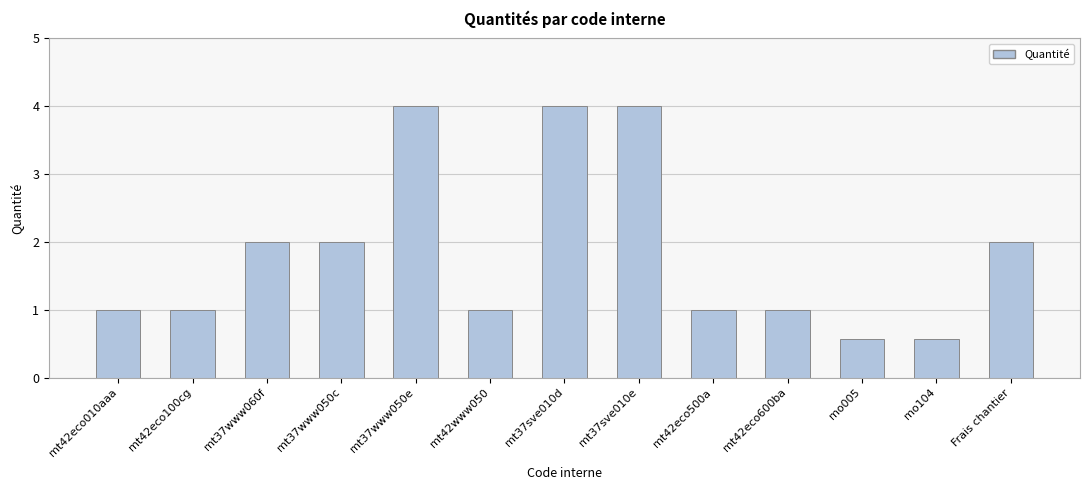

What position from the right is mt37sve010d?

7